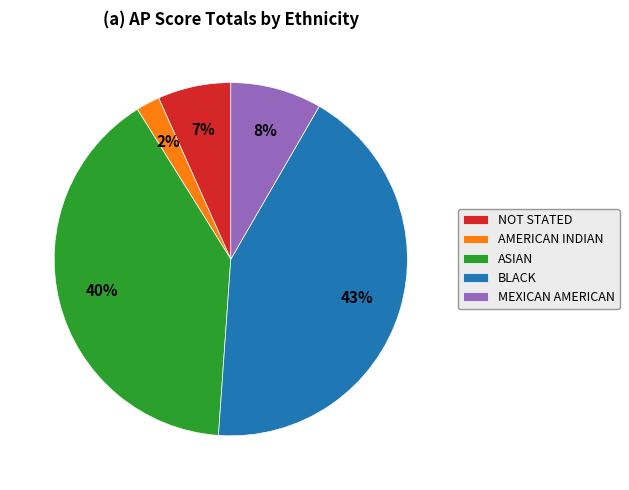

To the nearest percent, what portion does AMERICAN INDIAN represent?

2%